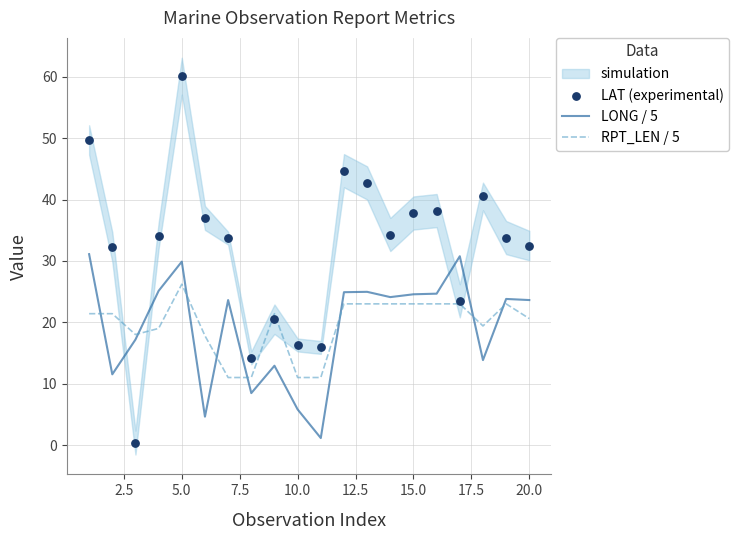

After their last crossing, which series has the higher values: RPT_LEN / 5 or LONG / 5?

LONG / 5